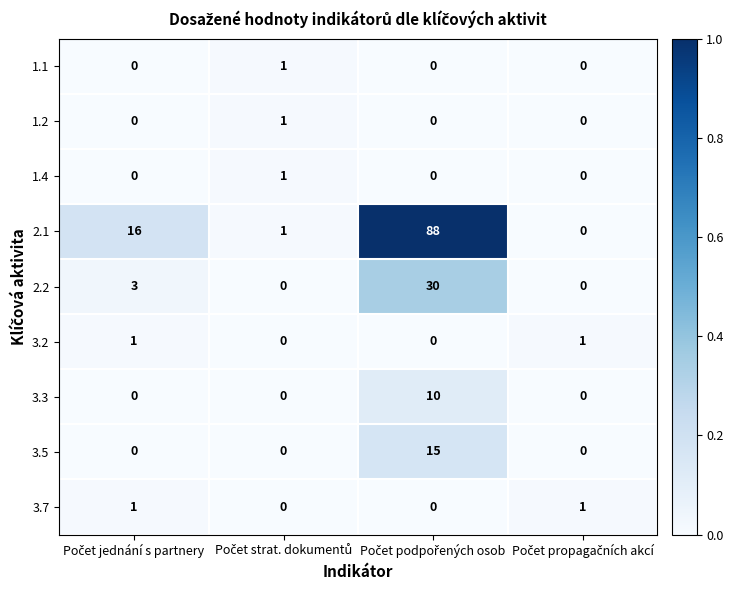

Which series has the largest total across all categories?

2.1